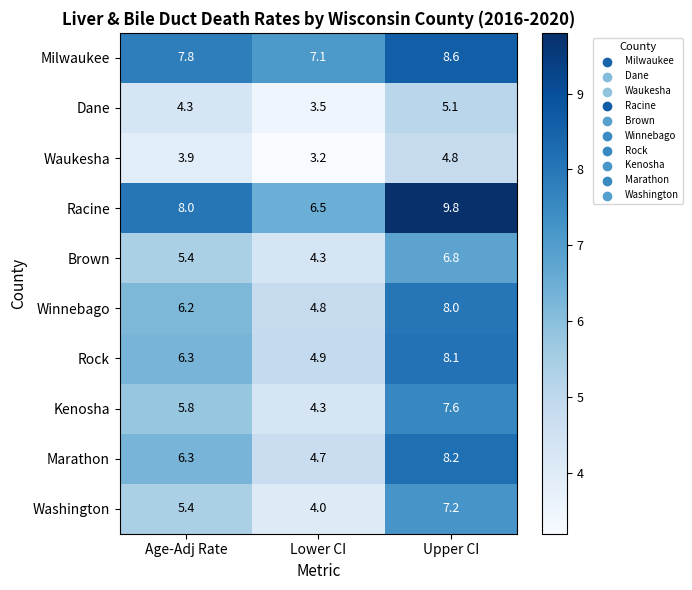

Is it true that Washington equals 7.2 at Upper CI?

True